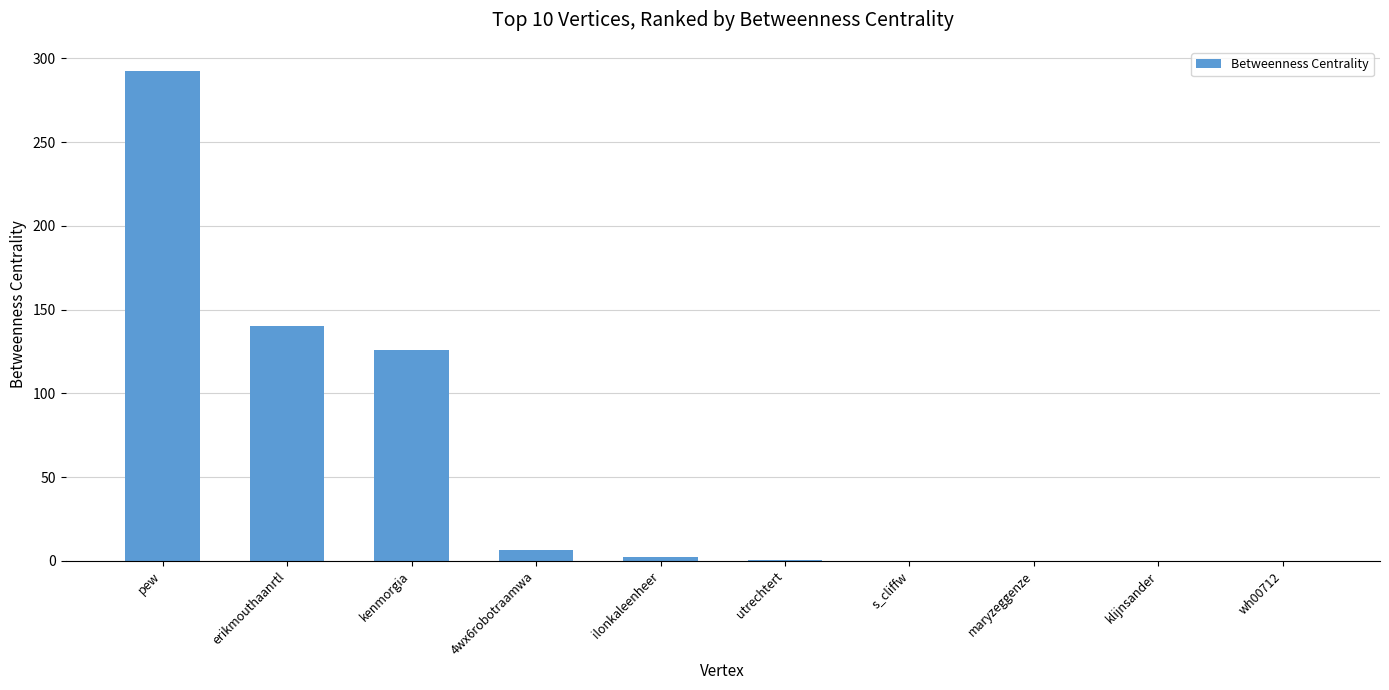

The chart shows a value of 241.1 at erikmouthaanrtl. True or false?

False